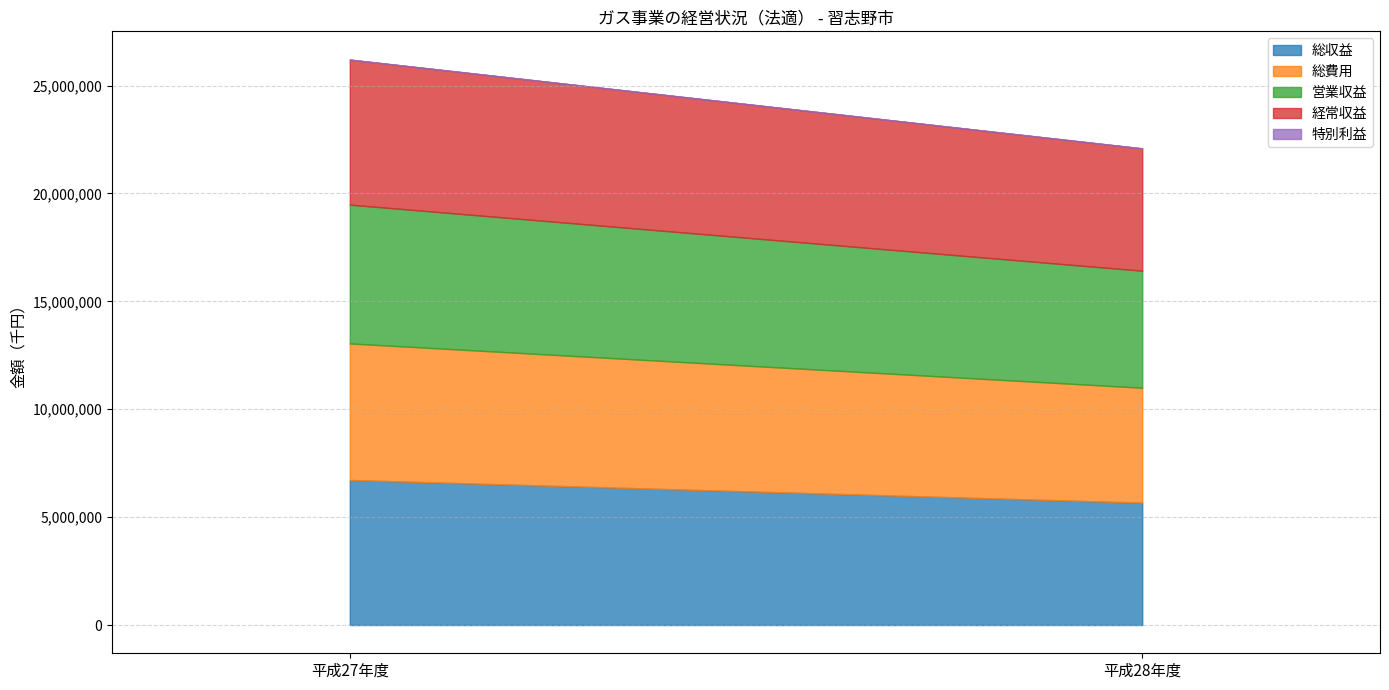

What is the difference between the 経常収益 values at 平成28年度 and 平成27年度?

1051944